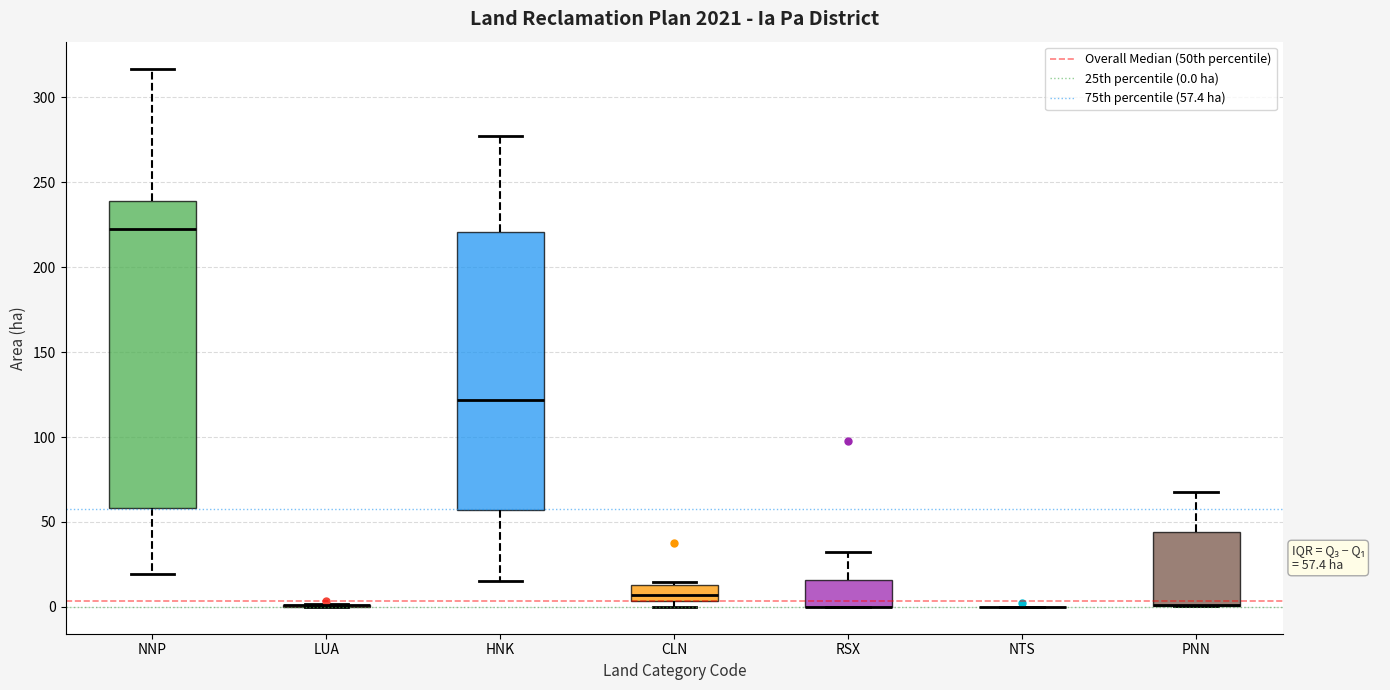

Comparing the boxes themselves (not the whiskers), which one is the tallest?

NNP